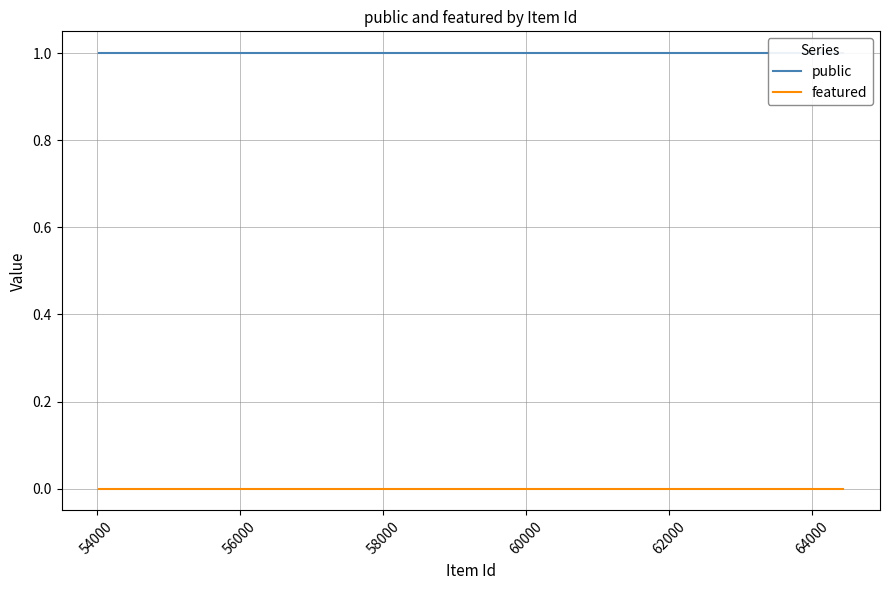

List the series in order of their overall mean, highest first.

public, featured